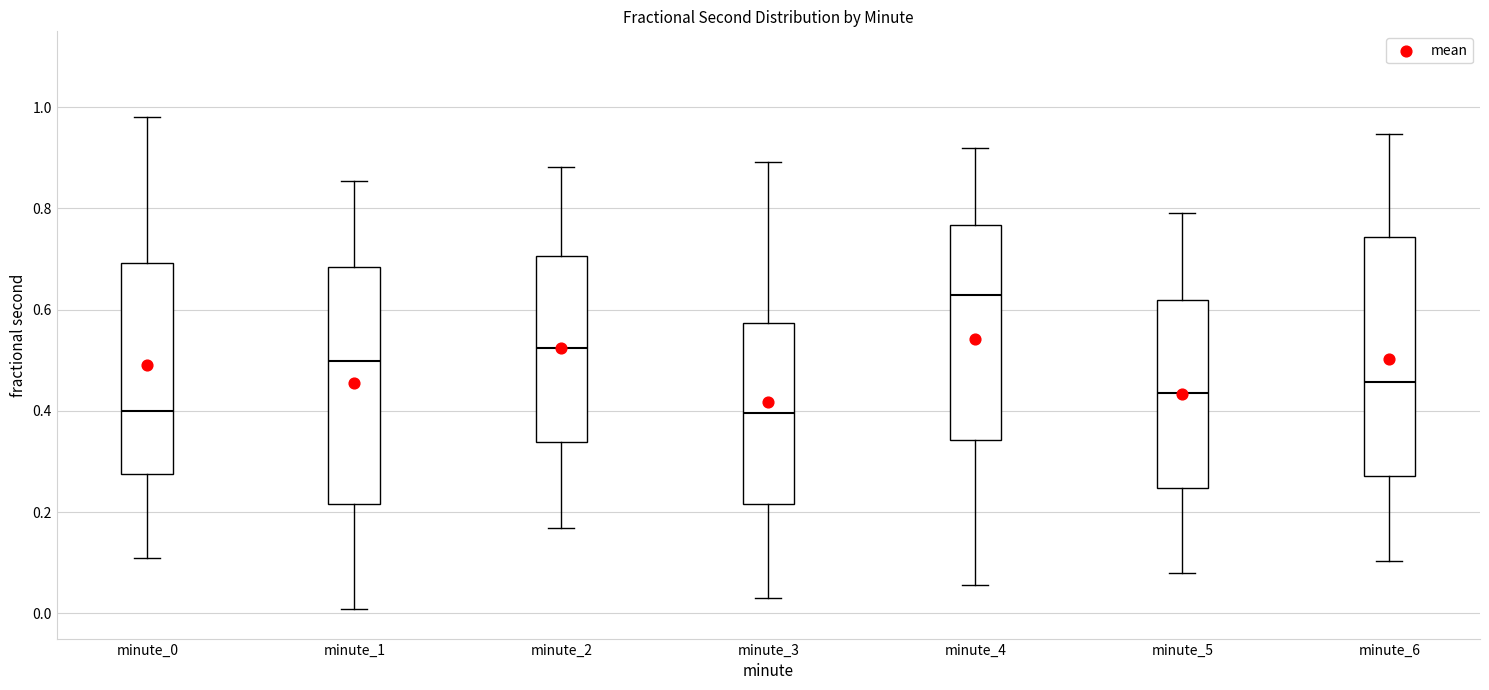

Reading left to right, transcribe this box plot: for each box, give where its median line is, the range the box spans, and where its two whiskers end, as read against the y-axis. The values are not printed on the chart, so give them approximately, as read against the axis.

minute_0: median 0.40, box 0.28 to 0.70, whiskers 0.10 to 0.98
minute_1: median 0.50, box 0.22 to 0.68, whiskers 0.00 to 0.86
minute_2: median 0.52, box 0.34 to 0.70, whiskers 0.16 to 0.88
minute_3: median 0.40, box 0.22 to 0.58, whiskers 0.04 to 0.90
minute_4: median 0.62, box 0.34 to 0.76, whiskers 0.06 to 0.92
minute_5: median 0.44, box 0.24 to 0.62, whiskers 0.08 to 0.80
minute_6: median 0.46, box 0.28 to 0.74, whiskers 0.10 to 0.94